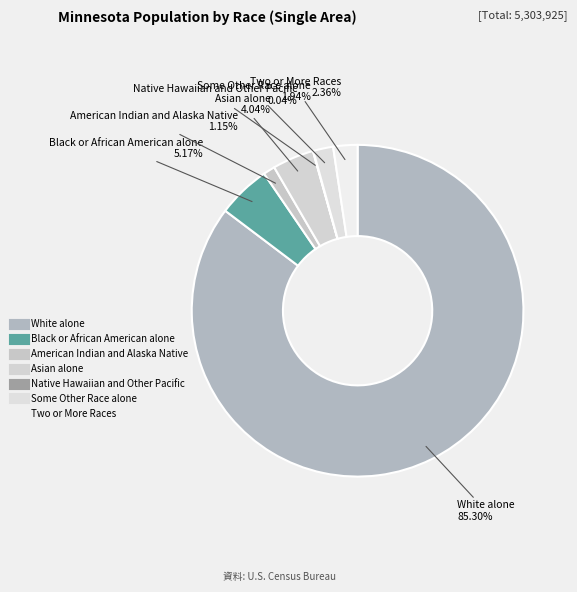

What percentage is the Black or African American alone slice, to the nearest percent?

5%